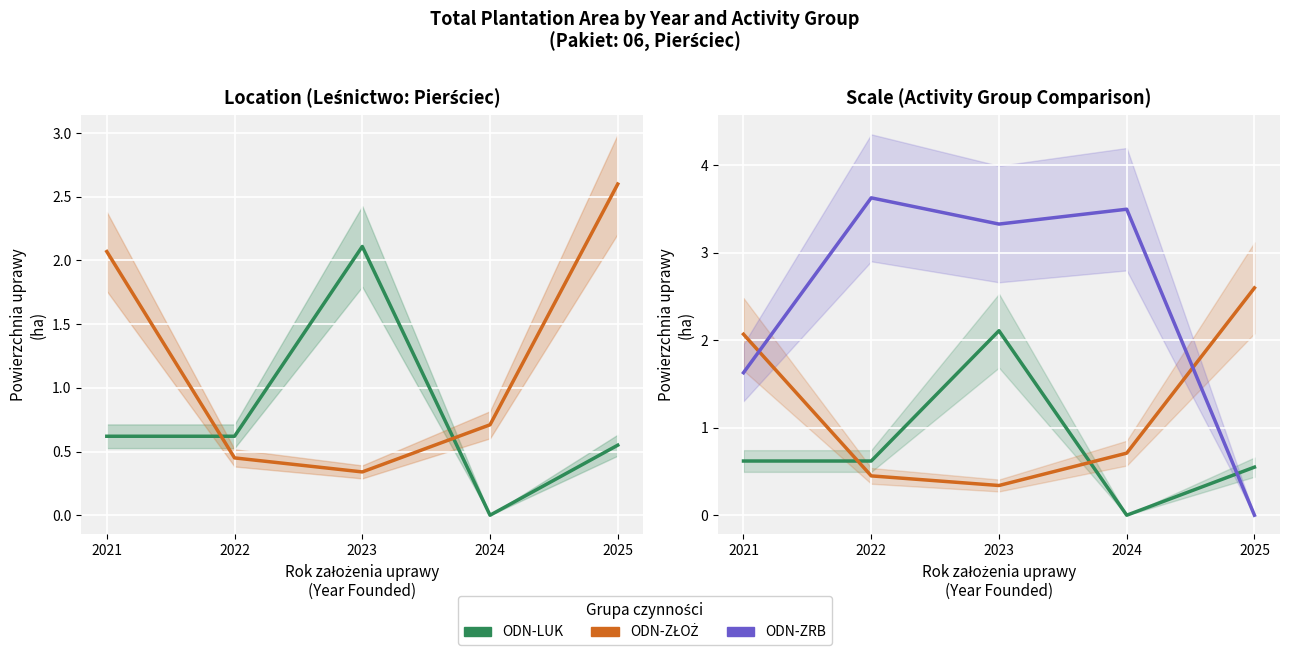

At 2022, list the series in order from smallest to largest.

ODN-ZŁOŻ, ODN-LUK, ODN-ZRB